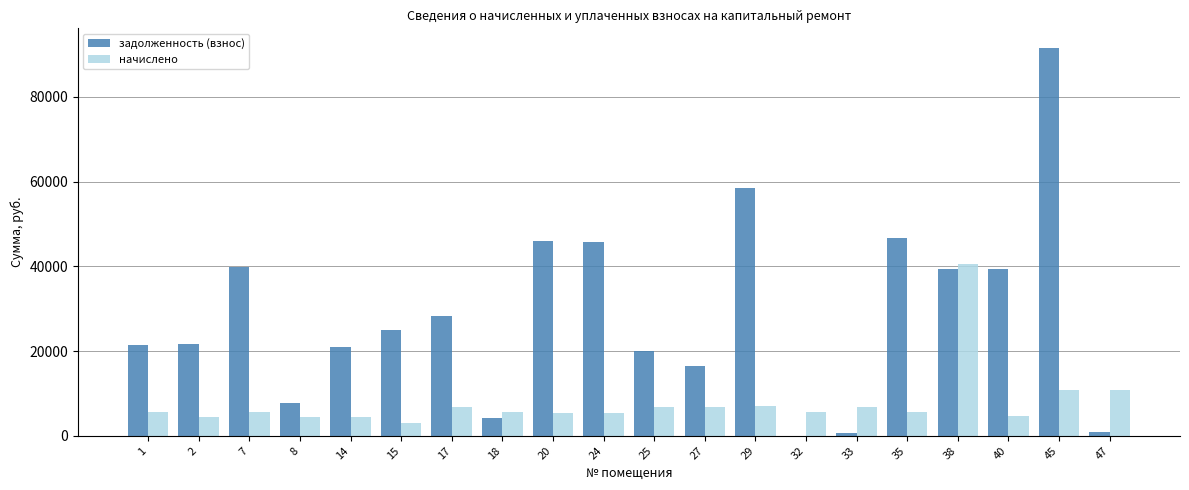

What is the sum of the начислено values at 25 and 18?

12409.9